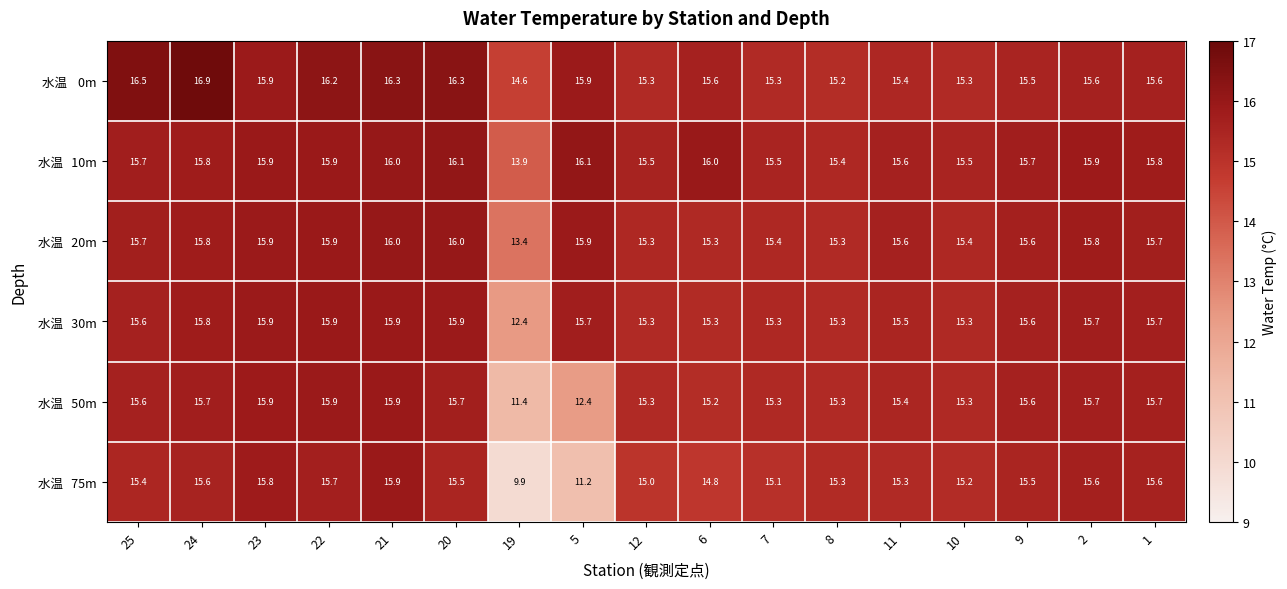

What is the smallest value displayed?

9.9